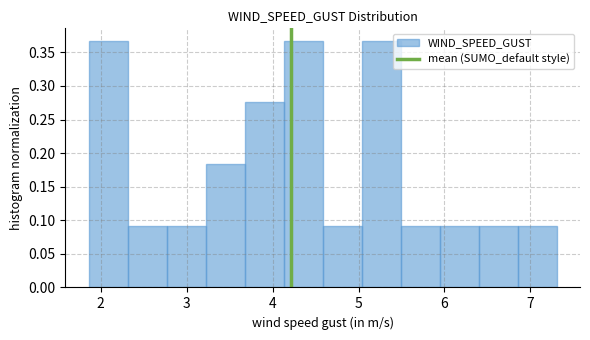

Reading left to right, transcribe this chart: for each bar, give the range it covers on the x-axis and its height. Neither the bar edges nor the heights are printed on the chart, so give them approximately, as read against the axes.

1.9 to 2.3: 0.365
2.3 to 2.8: 0.090
2.8 to 3.2: 0.090
3.2 to 3.7: 0.185
3.7 to 4.1: 0.275
4.1 to 4.6: 0.365
4.6 to 5.0: 0.090
5.0 to 5.5: 0.365
5.5 to 5.9: 0.090
5.9 to 6.4: 0.090
6.4 to 6.9: 0.090
6.9 to 7.3: 0.090